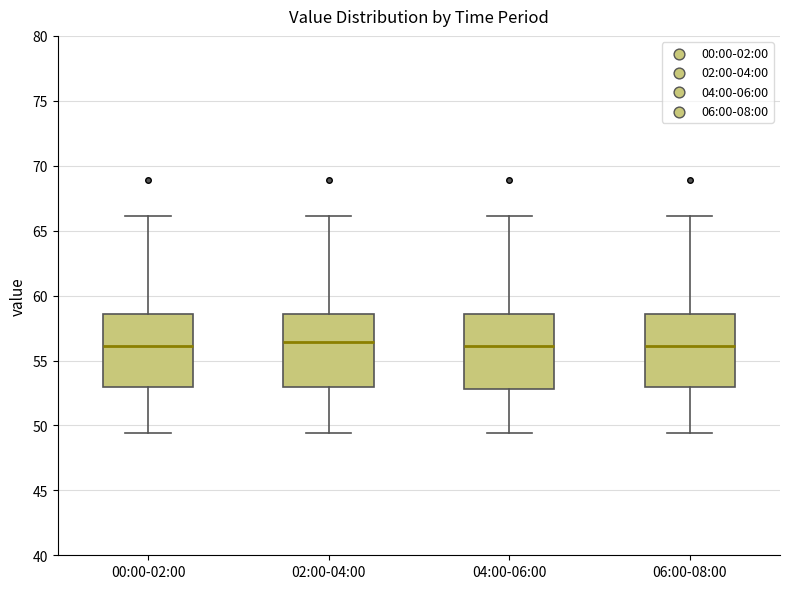

Reading left to right, transcribe this box plot: for each box, give where its median line is, the range the box spans, and where its two whiskers end, as read against the y-axis. The values are not printed on the chart, so give them approximately, as read against the axis.

00:00-02:00: median 56.0, box 53.0 to 58.5, whiskers 49.5 to 66.0
02:00-04:00: median 56.5, box 53.0 to 58.5, whiskers 49.5 to 66.0
04:00-06:00: median 56.0, box 53.0 to 58.5, whiskers 49.5 to 66.0
06:00-08:00: median 56.0, box 53.0 to 58.5, whiskers 49.5 to 66.0